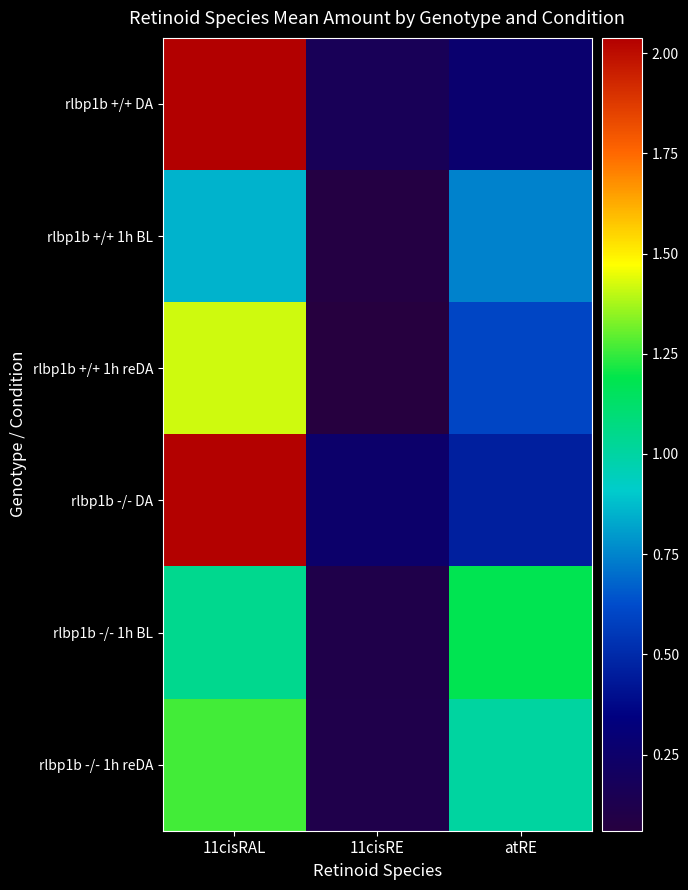

Rank the series at 11cisRAL from highest to lowest value.

rlbp1b +/+ DA, rlbp1b -/- DA, rlbp1b +/+ 1h reDA, rlbp1b -/- 1h reDA, rlbp1b -/- 1h BL, rlbp1b +/+ 1h BL